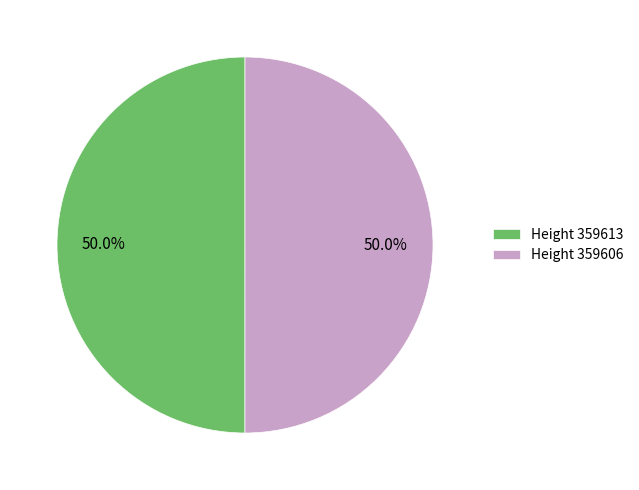

Approximately how many times larger is the value at Height 359606 compared to Height 359613?

1.0